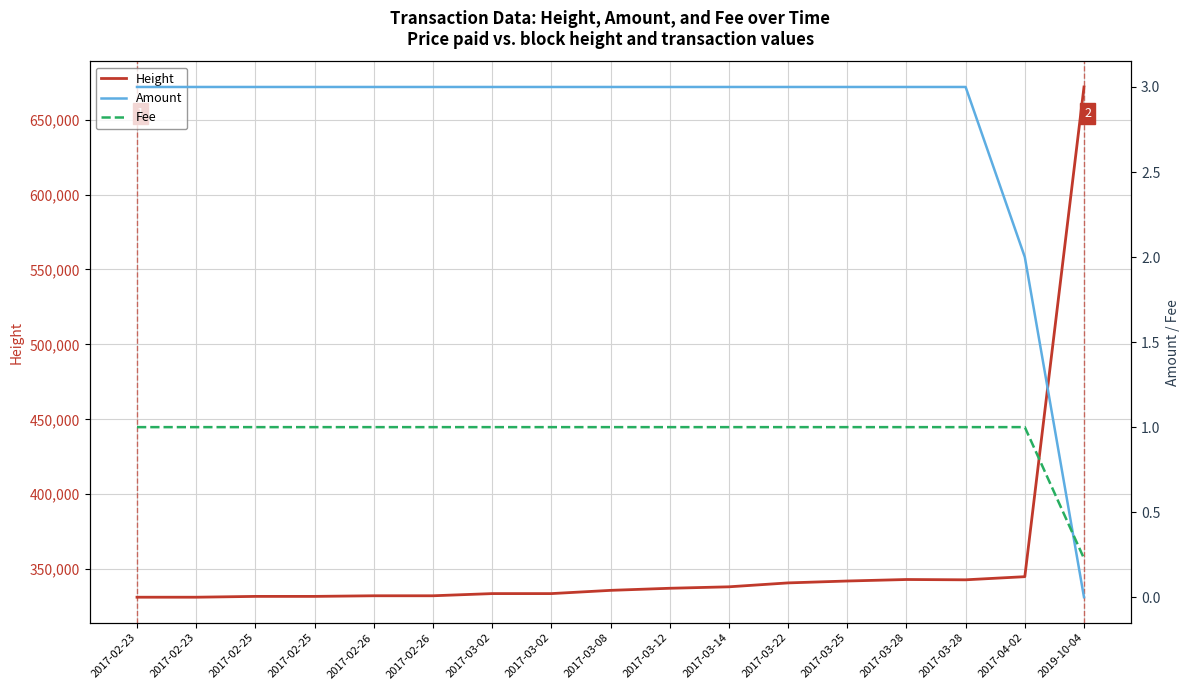

Is it true that Fee equals 1.0 at 2017-04-02?

True